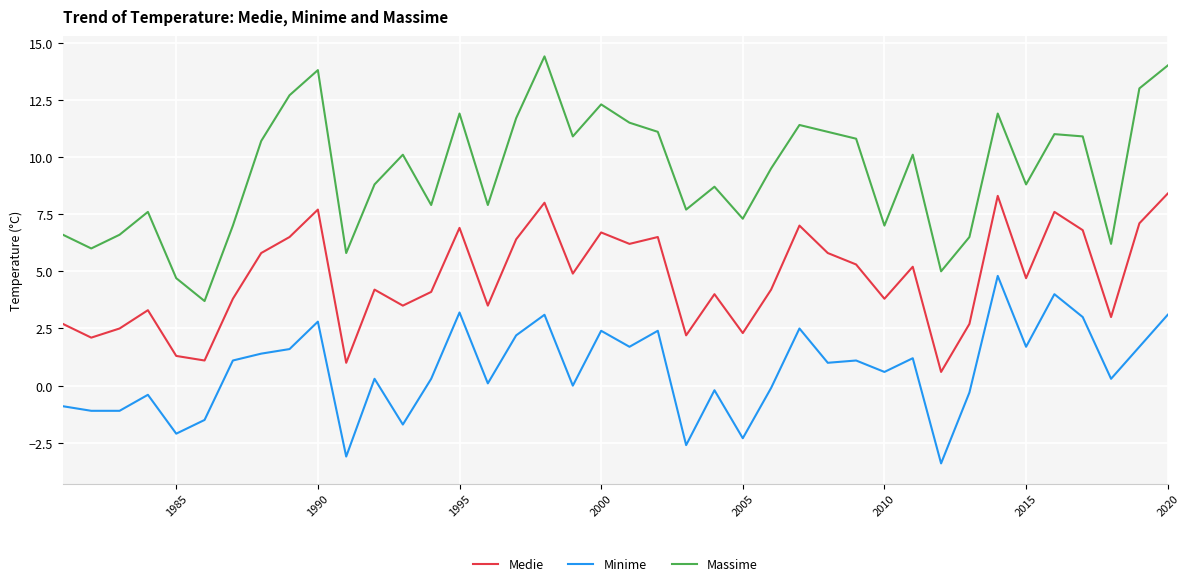

How many interior local valleys does the Medie series have?

13